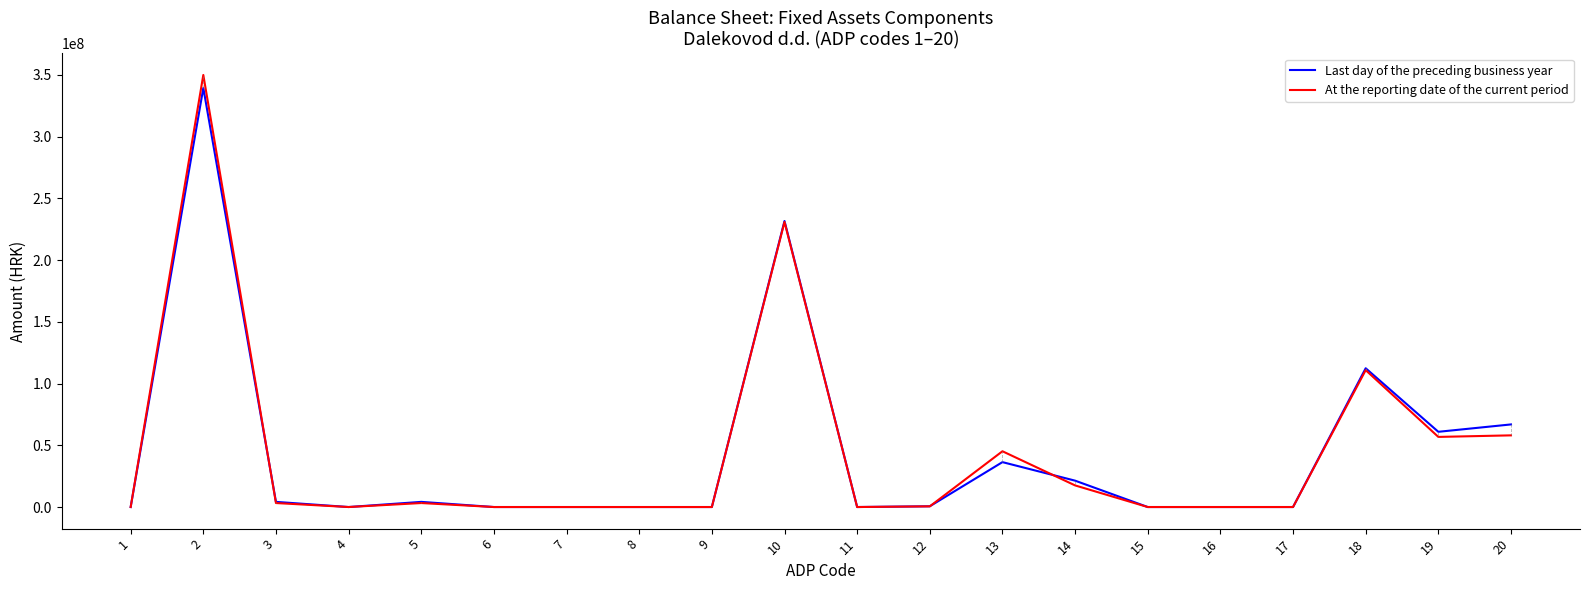

What is the difference between the Last day of the preceding business year values at 16 and 13?

36362638